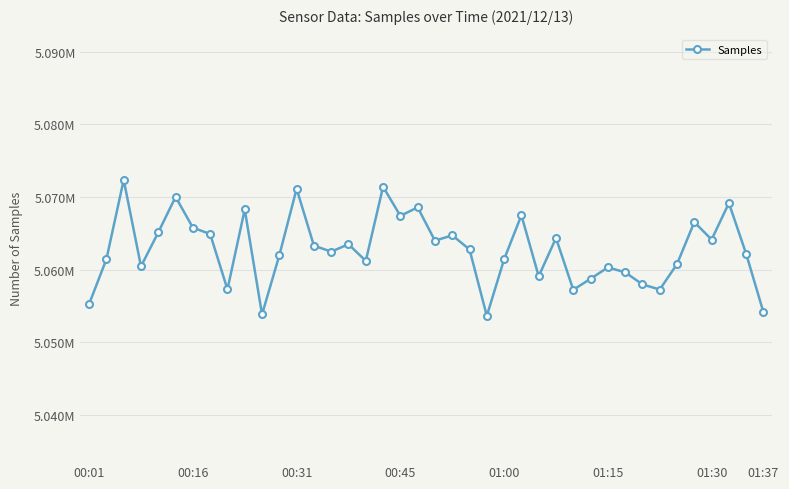

What is the average value?

5062766